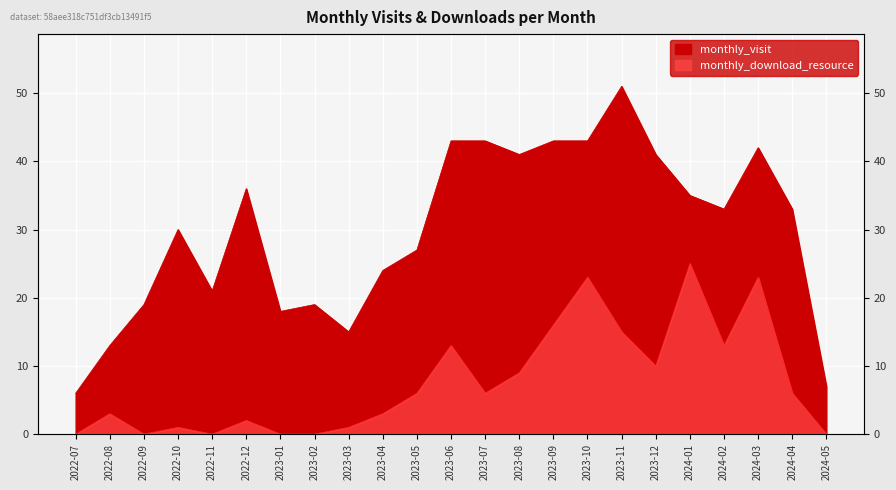

Which series has the largest total across all categories?

monthly_visit